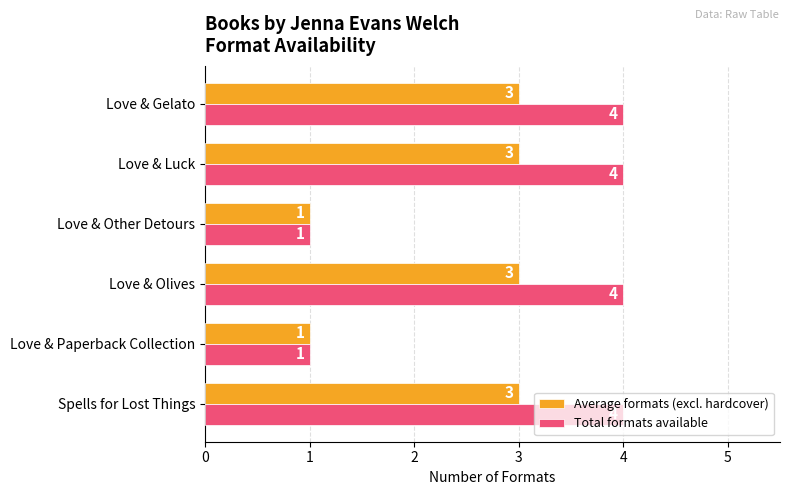

What is the highest value of the Total formats available series?

4